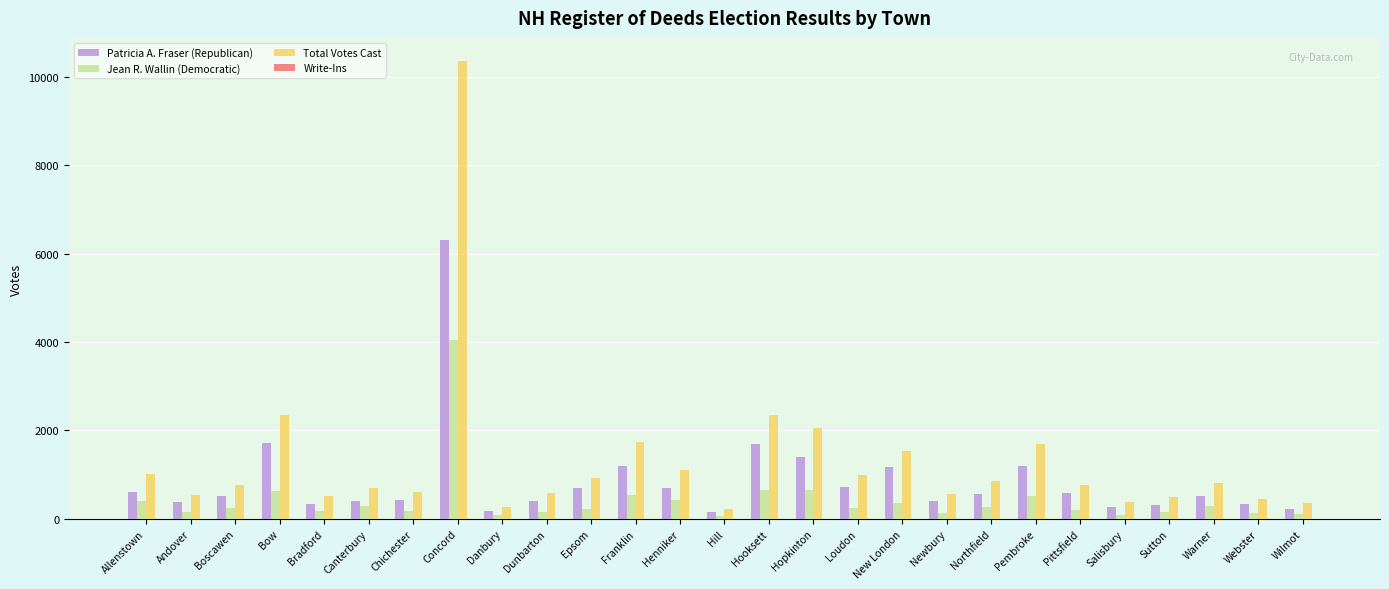

Rank the series by their maximum value, from lowest to highest.

Jean R. Wallin (Democratic), Patricia A. Fraser (Republican), Total Votes Cast